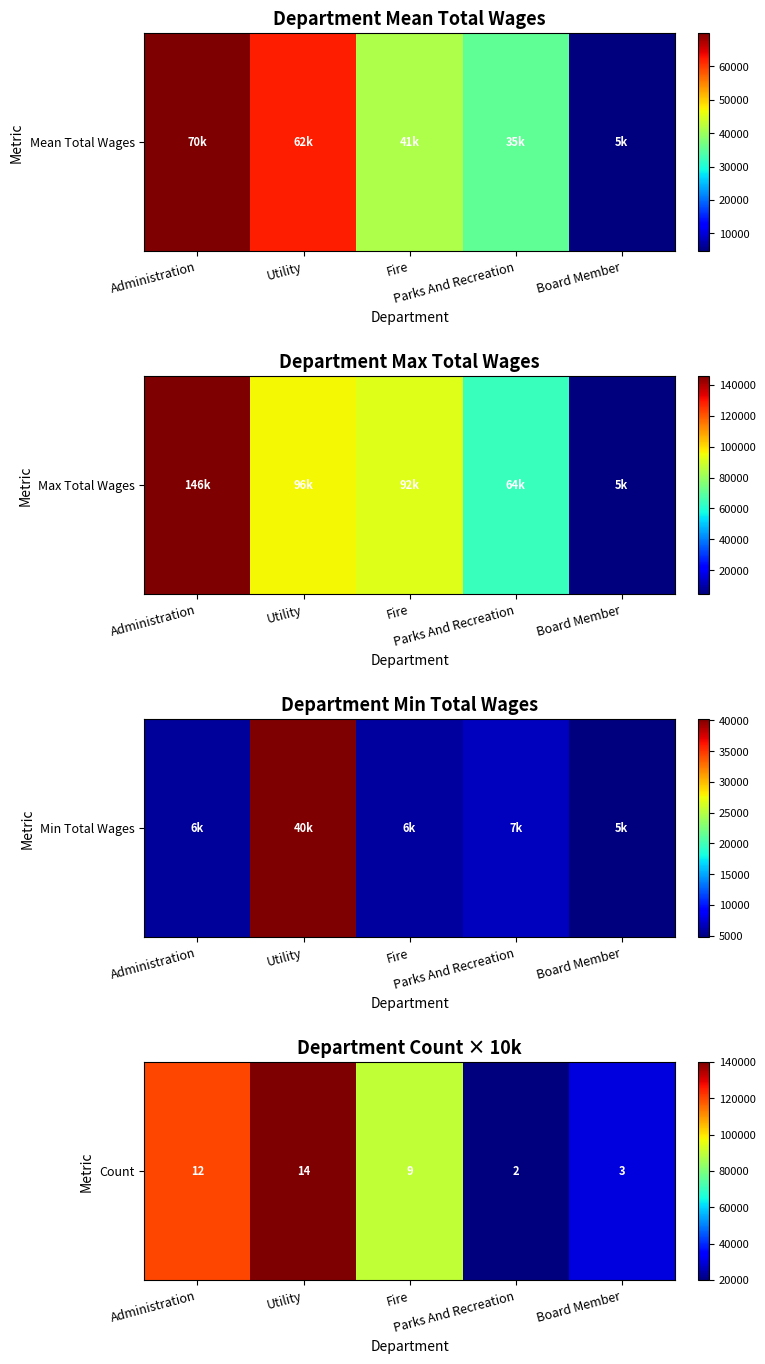

Which category has the lowest value across all series?

Parks And Recreation